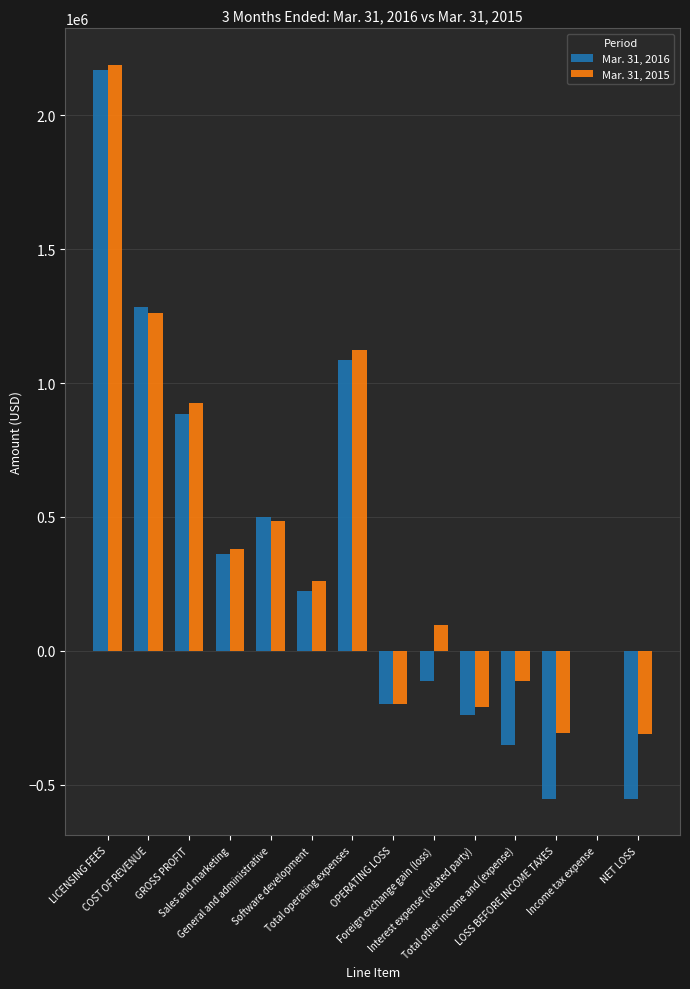

Where is Mar. 31, 2015 nearest to the value 939368?

GROSS PROFIT